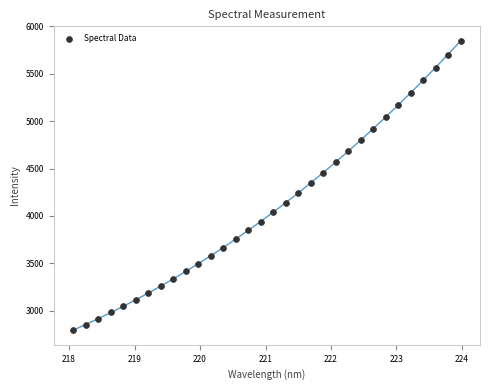

What is the range of Y values (max minus min)?

3056.0